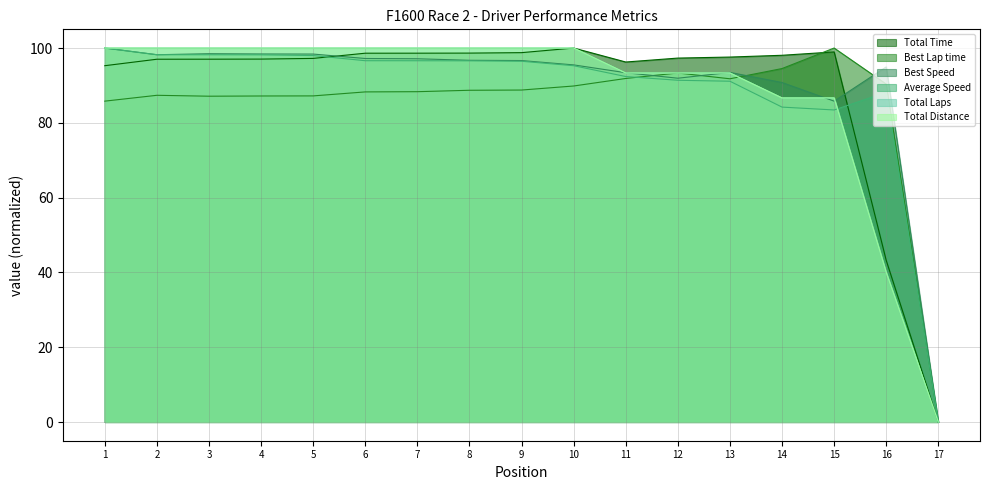

What are all the series names shown in the legend?

Total Time, Best Lap time, Best Speed, Average Speed, Total Laps, Total Distance